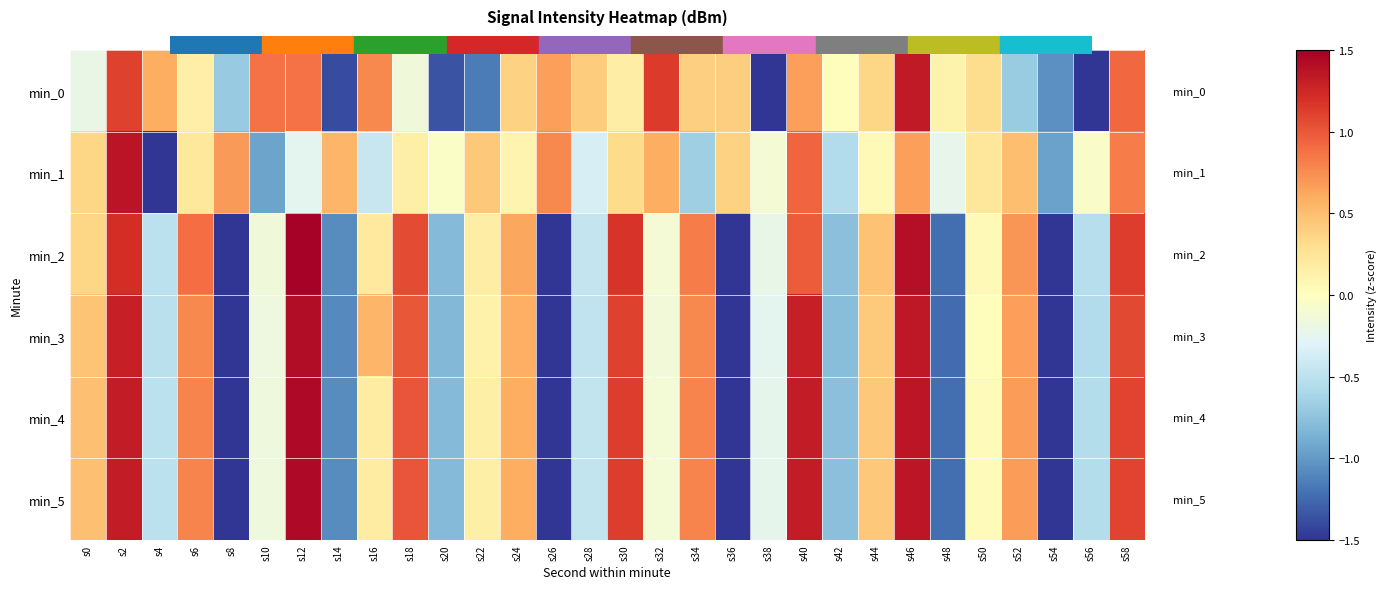

Reading left to right, list all the values displayed in this chart.

min_0: s0=-0.2	s2=1.1	s4=0.6	s6=0.2	s8=-0.7	s10=0.9	s12=0.9	s14=-1.4	s16=0.8	s18=-0.1	s20=-1.4	s22=-1.2	s24=0.4	s26=0.7	s28=0.4	s30=0.2	s32=1.1	s34=0.4	s36=0.4	s38=-1.8	s40=0.7	s42=0.0	s44=0.4	s46=1.3	s48=0.1	s50=0.3	s52=-0.7	s54=-1.0	s56=-3.2	s58=0.9
min_1: s0=0.4	s2=1.4	s4=-4.5	s6=0.2	s8=0.7	s10=-0.9	s12=-0.2	s14=0.5	s16=-0.4	s18=0.2	s20=-0.0	s22=0.4	s24=0.1	s26=0.8	s28=-0.3	s30=0.3	s32=0.6	s34=-0.7	s36=0.4	s38=-0.1	s40=0.9	s42=-0.6	s44=0.1	s46=0.7	s48=-0.2	s50=0.2	s52=0.5	s54=-1.0	s56=-0.1	s58=0.8
min_2: s0=0.4	s2=1.2	s4=-0.5	s6=0.9	s8=-1.5	s10=-0.1	s12=1.5	s14=-1.1	s16=0.2	s18=1.1	s20=-0.8	s22=0.2	s24=0.6	s26=-1.9	s28=-0.5	s30=1.2	s32=-0.1	s34=0.8	s36=-1.7	s38=-0.2	s40=1.0	s42=-0.8	s44=0.5	s46=1.4	s48=-1.2	s50=0.0	s52=0.7	s54=-1.8	s56=-0.5	s58=1.1
min_3: s0=0.5	s2=1.3	s4=-0.5	s6=0.8	s8=-1.5	s10=-0.2	s12=1.4	s14=-1.1	s16=0.5	s18=1.0	s20=-0.8	s22=0.1	s24=0.6	s26=-1.9	s28=-0.5	s30=1.1	s32=-0.1	s34=0.8	s36=-1.7	s38=-0.2	s40=1.3	s42=-0.8	s44=0.4	s46=1.3	s48=-1.2	s50=0.0	s52=0.7	s54=-1.8	s56=-0.6	s58=1.1
min_4: s0=0.5	s2=1.3	s4=-0.5	s6=0.8	s8=-1.5	s10=-0.2	s12=1.4	s14=-1.1	s16=0.2	s18=1.0	s20=-0.8	s22=0.1	s24=0.6	s26=-1.9	s28=-0.5	s30=1.1	s32=-0.1	s34=0.8	s36=-1.7	s38=-0.2	s40=1.3	s42=-0.8	s44=0.4	s46=1.4	s48=-1.2	s50=0.0	s52=0.7	s54=-1.8	s56=-0.5	s58=1.1
min_5: s0=0.5	s2=1.3	s4=-0.5	s6=0.8	s8=-1.5	s10=-0.2	s12=1.4	s14=-1.1	s16=0.2	s18=1.0	s20=-0.8	s22=0.1	s24=0.6	s26=-1.9	s28=-0.5	s30=1.1	s32=-0.1	s34=0.8	s36=-1.7	s38=-0.2	s40=1.3	s42=-0.8	s44=0.4	s46=1.4	s48=-1.2	s50=0.0	s52=0.7	s54=-1.8	s56=-0.5	s58=1.1